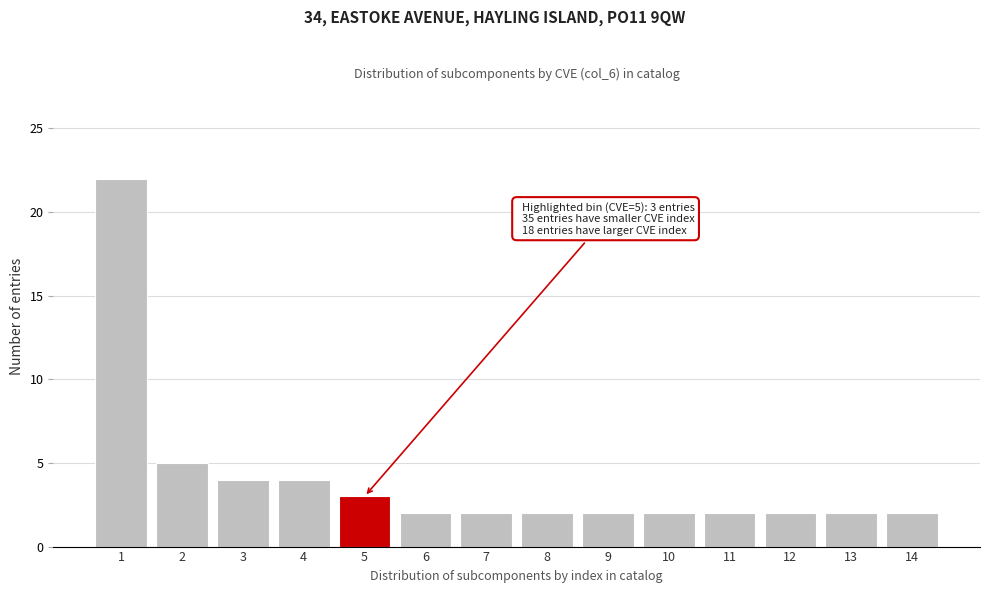

Reading left to right, what are all the values shown in this chart?

22	5	4	4	3	2	2	2	2	2	2	2	2	2